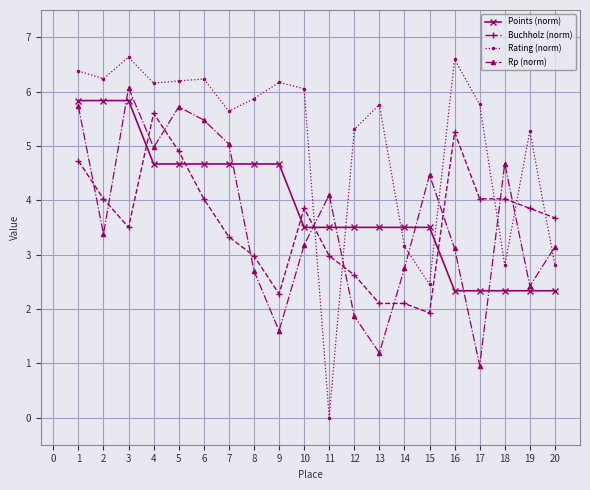

How many lines are shown in the chart?

4